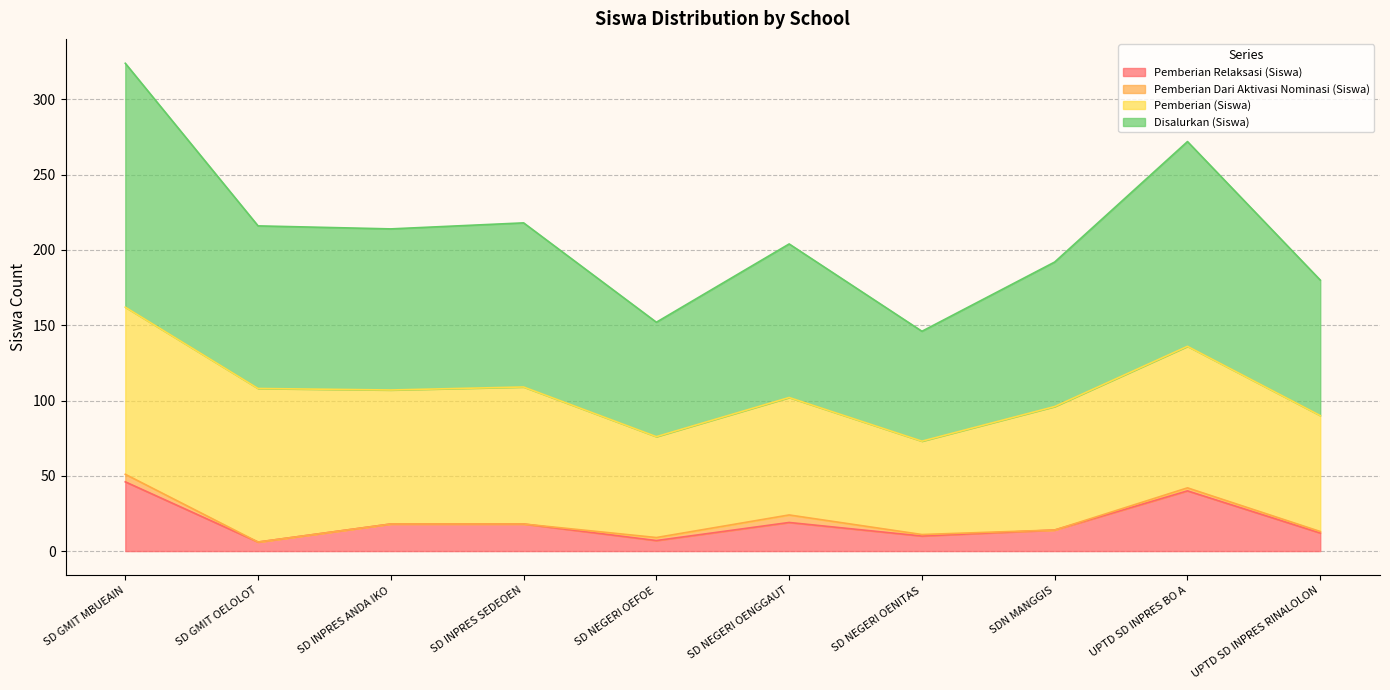

True or false: Disalurkan (Siswa) and Pemberian Relaksasi (Siswa) cross at least once.

False